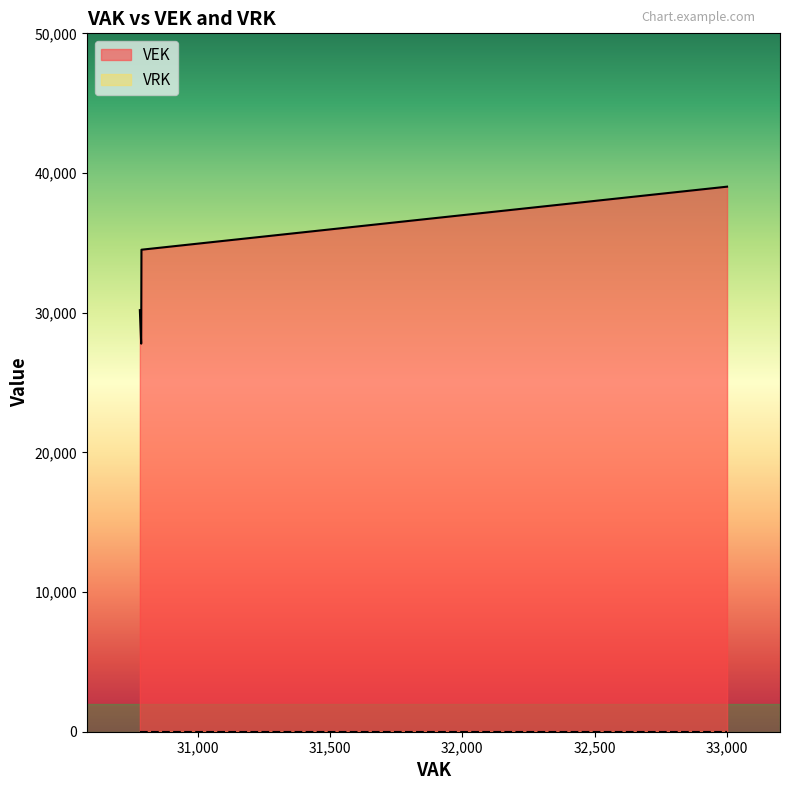

Does the chart display data point markers on the line(s)?

No